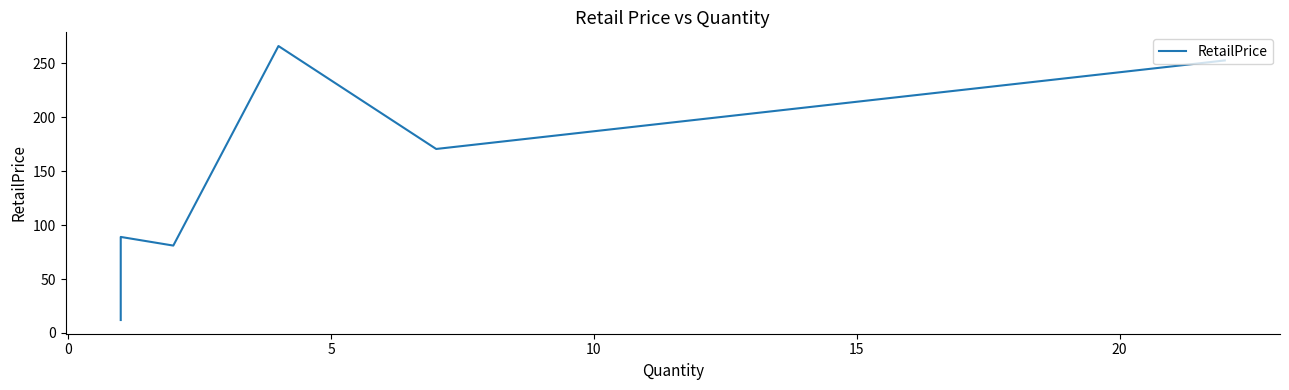

Count the number of data series in this chart.

1